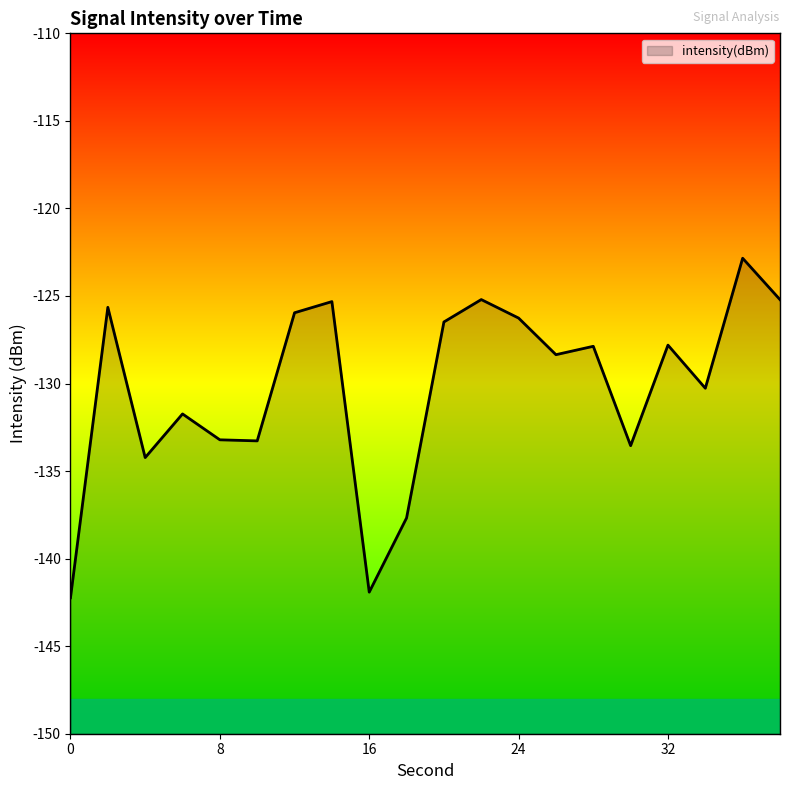

Which label corresponds to the largest value in the chart?

36